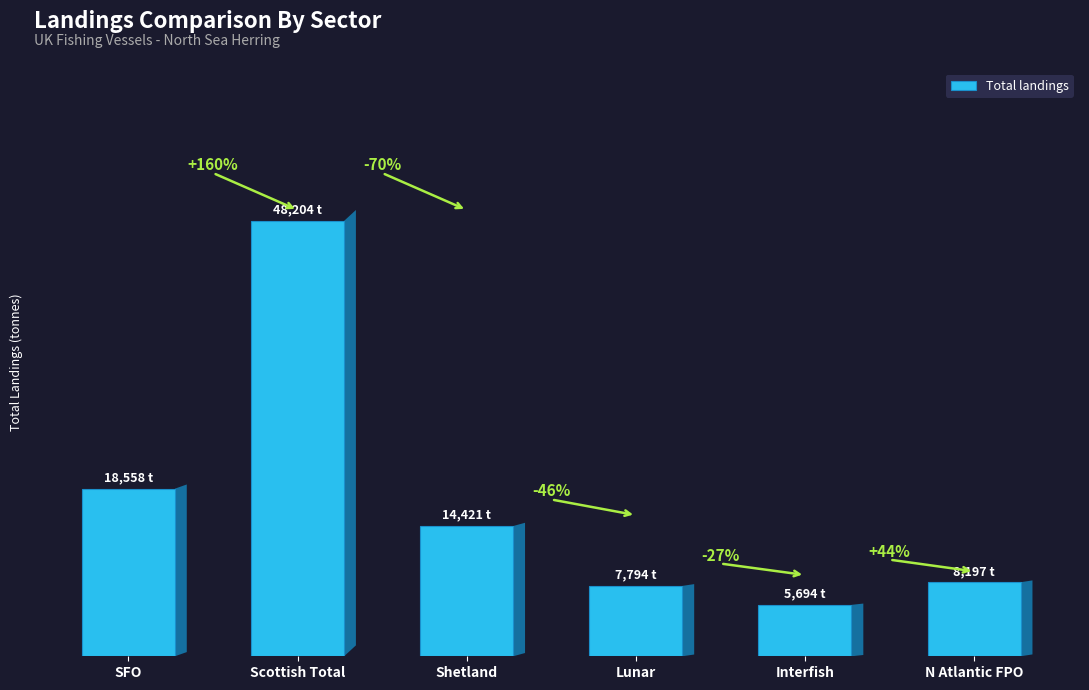

Are the bars horizontal?

No